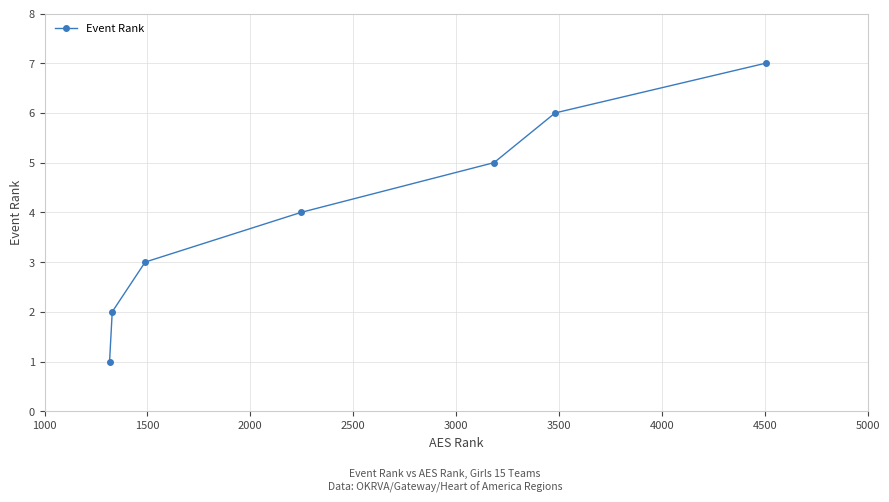

What is the difference between the second highest and minimum values?

5